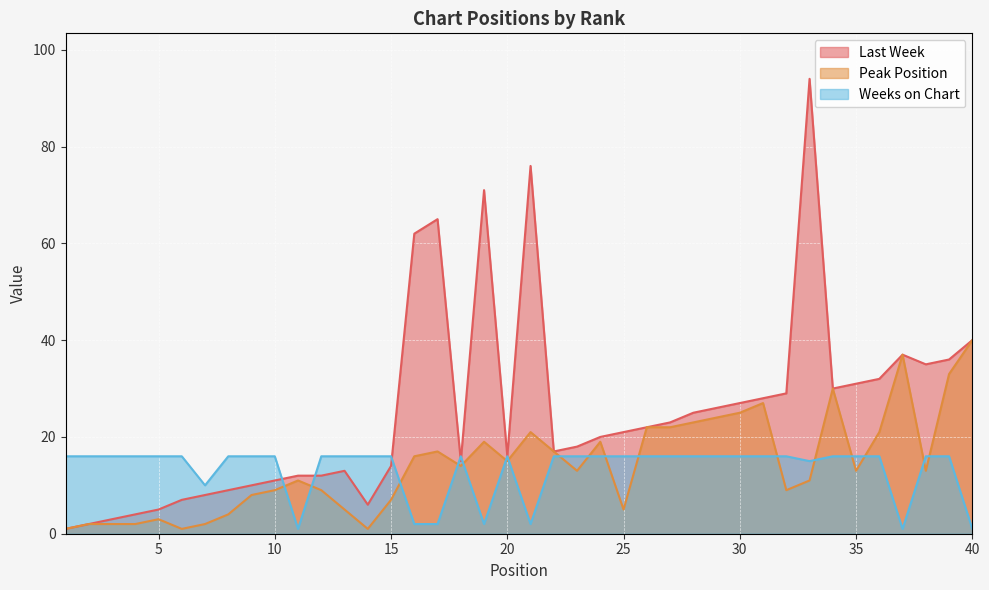

How many series are shown in this chart?

3